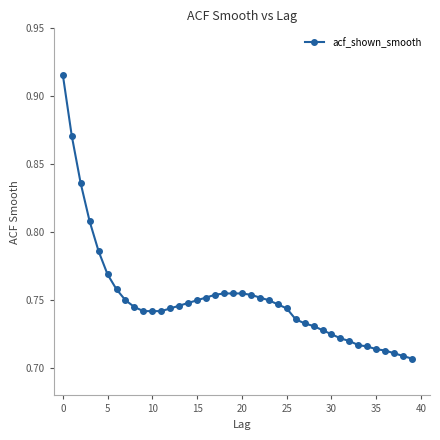

What is the sum of all values?

30.1